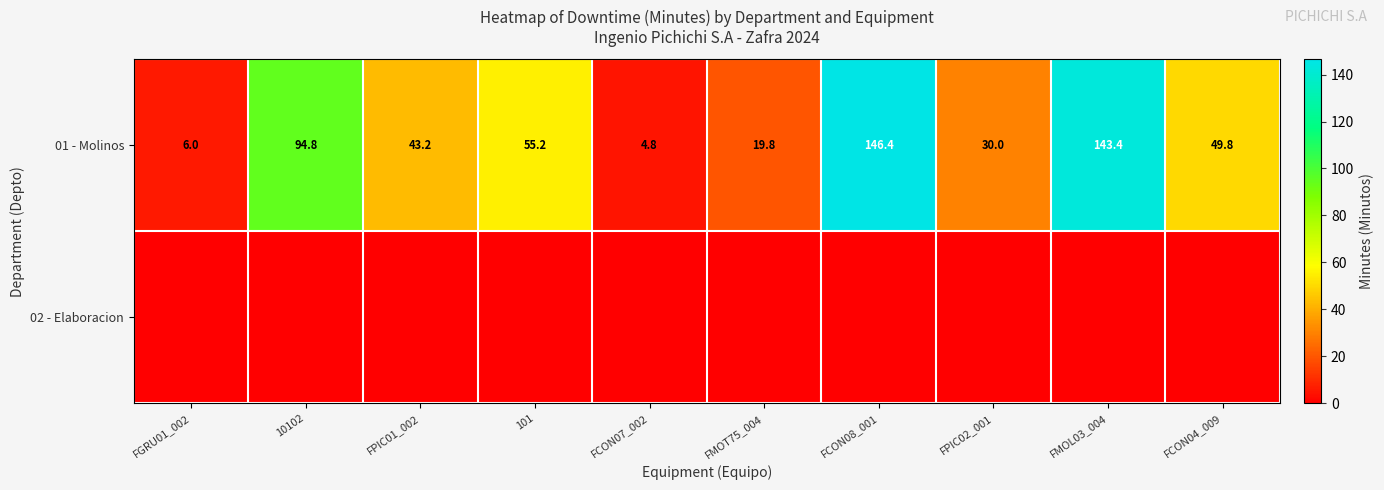

Read the 01 - Molinos value at FPIC02_001.

30.0